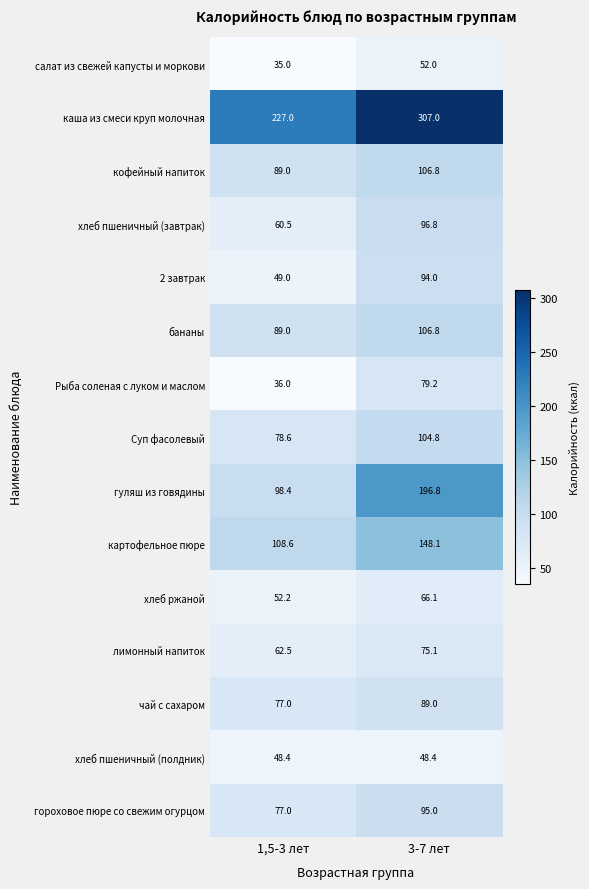

What is the total value across all series at 3-7 лет?

1665.9